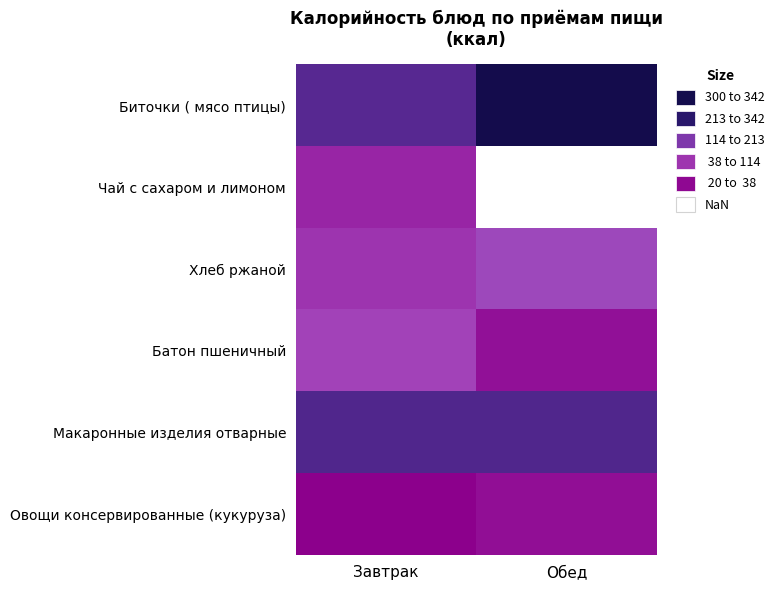

Which series has the largest range (max minus min)?

Биточки ( мясо птицы)